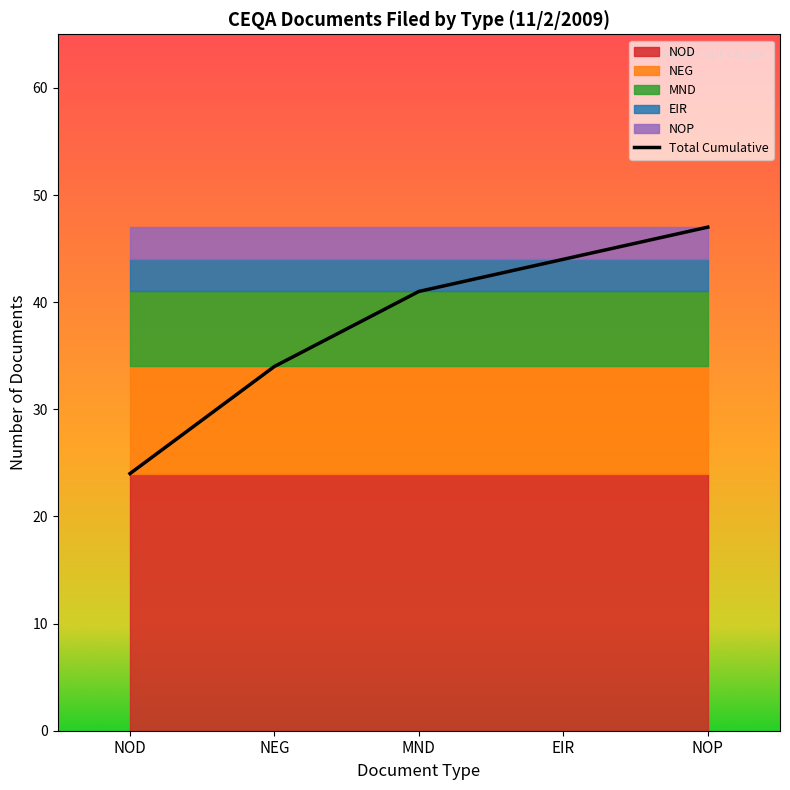

Count the values in the range 34 to 44.

3